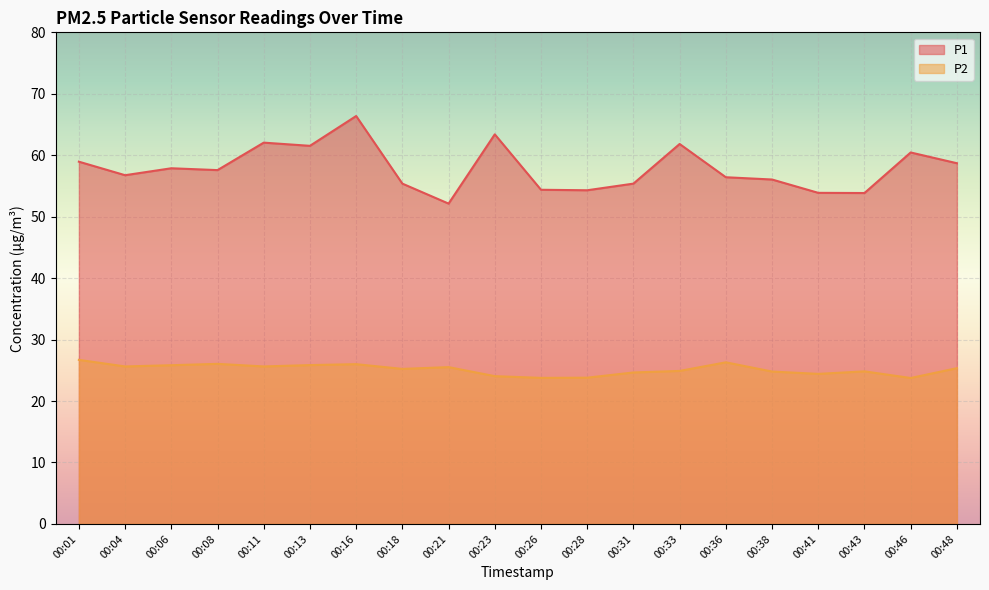

What is the difference between the P2 values at 00:11 and 00:31?

1.0